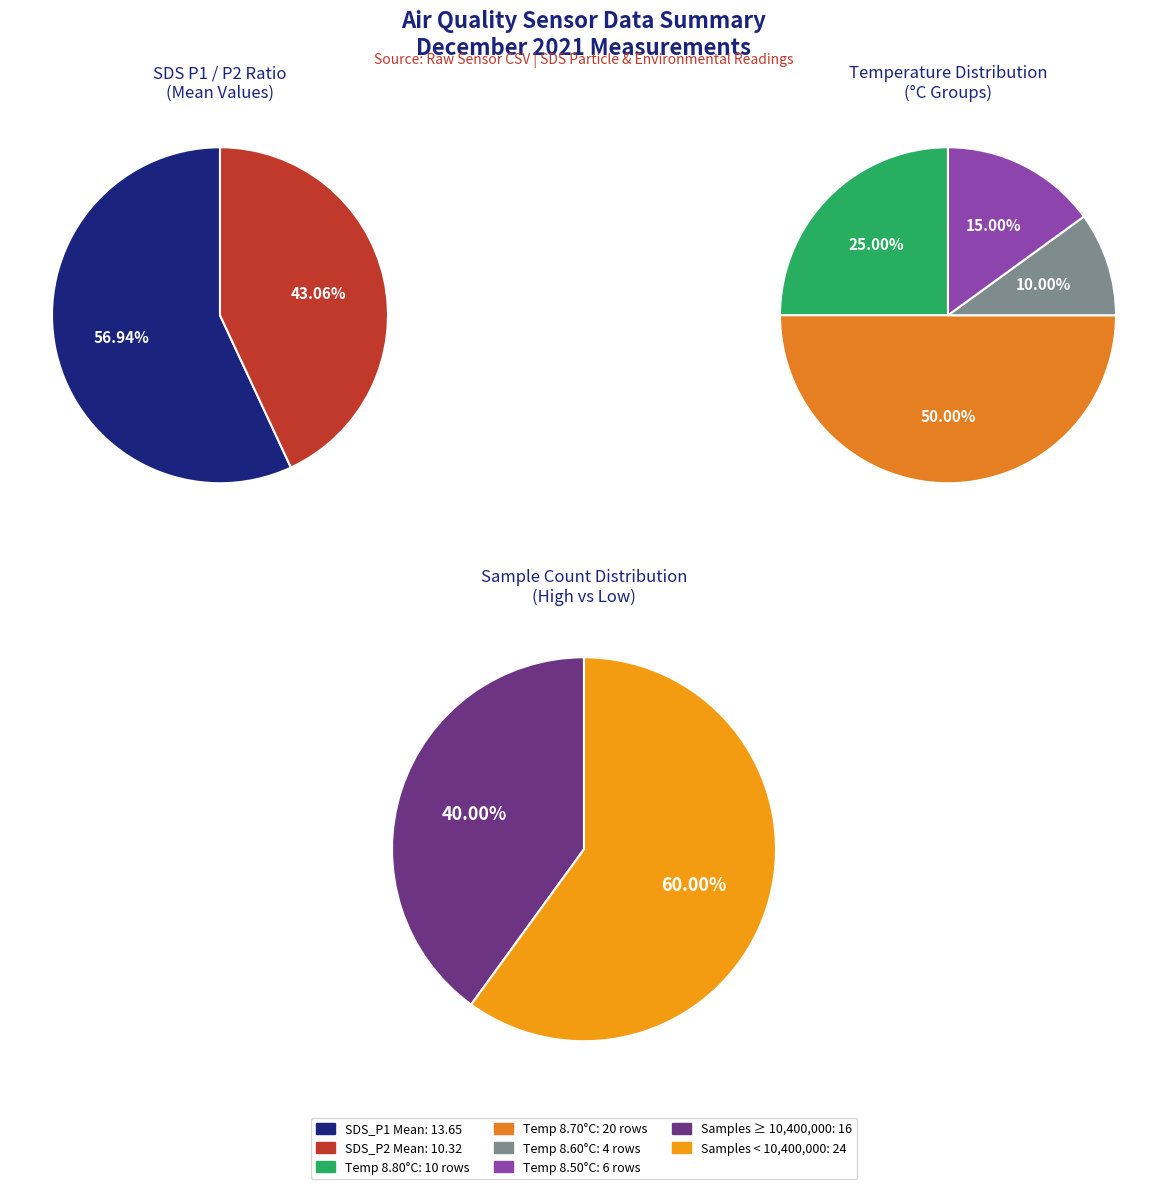

Combined, do 12 and 2 account for over 50%?

No